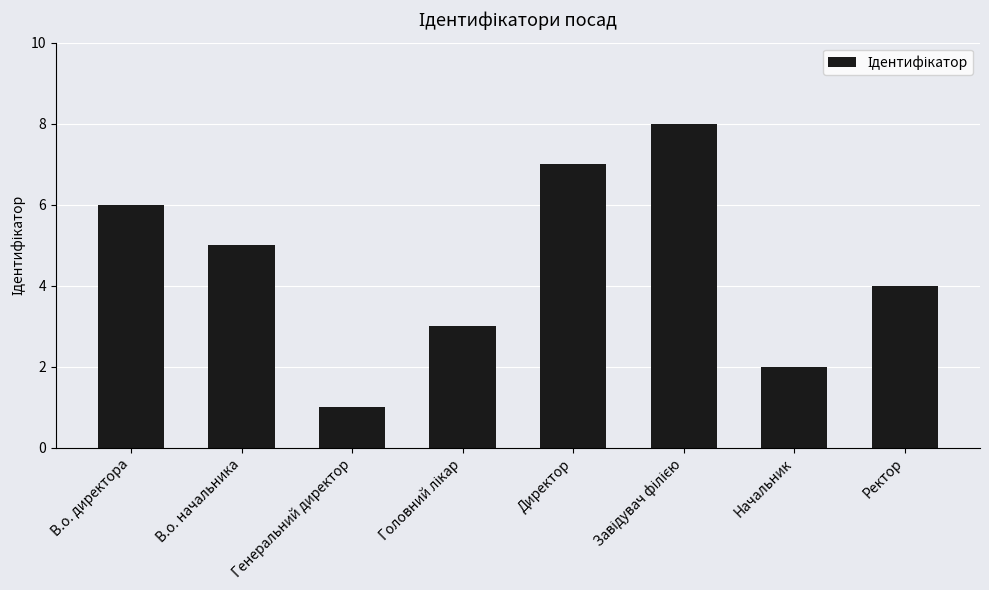

How many bars are there in total?

8